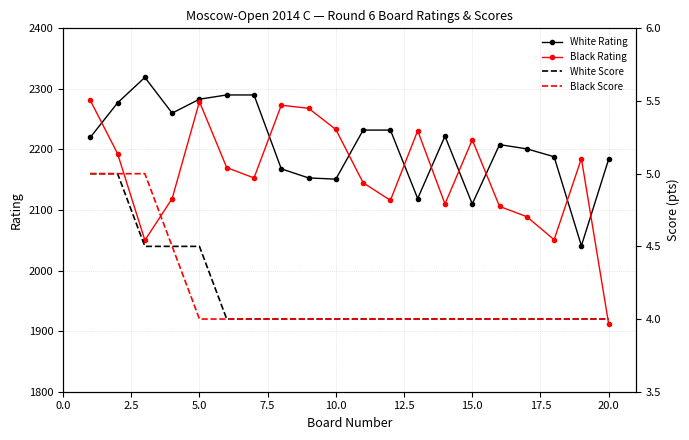

True or false: Black Rating and Black Score cross at least once.

False